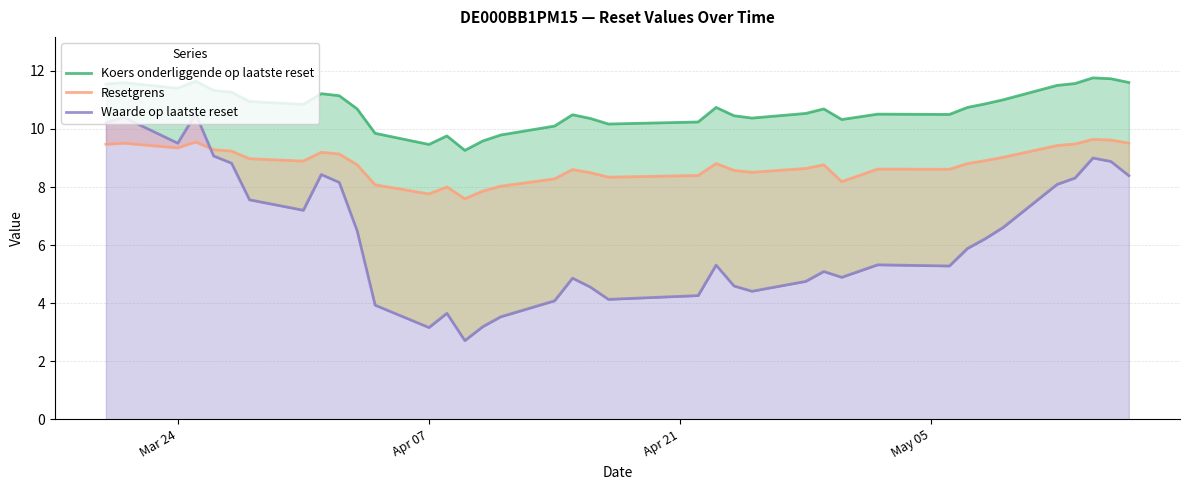

What is the difference between the second highest and second lowest values in the Koers onderliggende op laatste reset series?

2.3